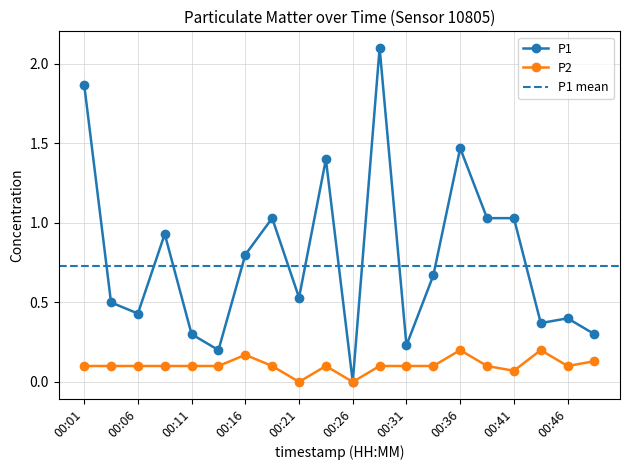

Is the value of P2 at 00:18 greater than the value of P1 at 00:04?

No